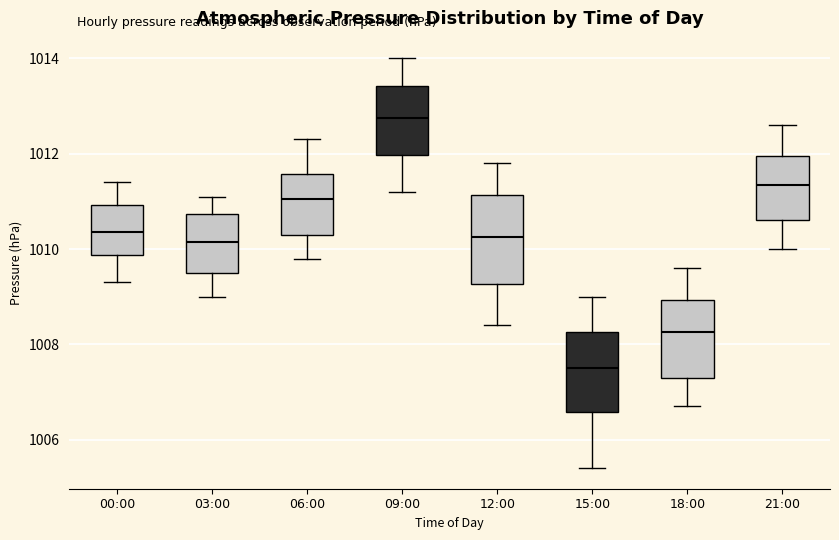

Which box has the highest median line?

09:00